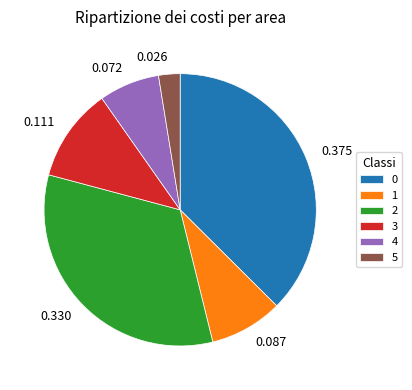

Is there any slice that represents more than half of the pie?

No